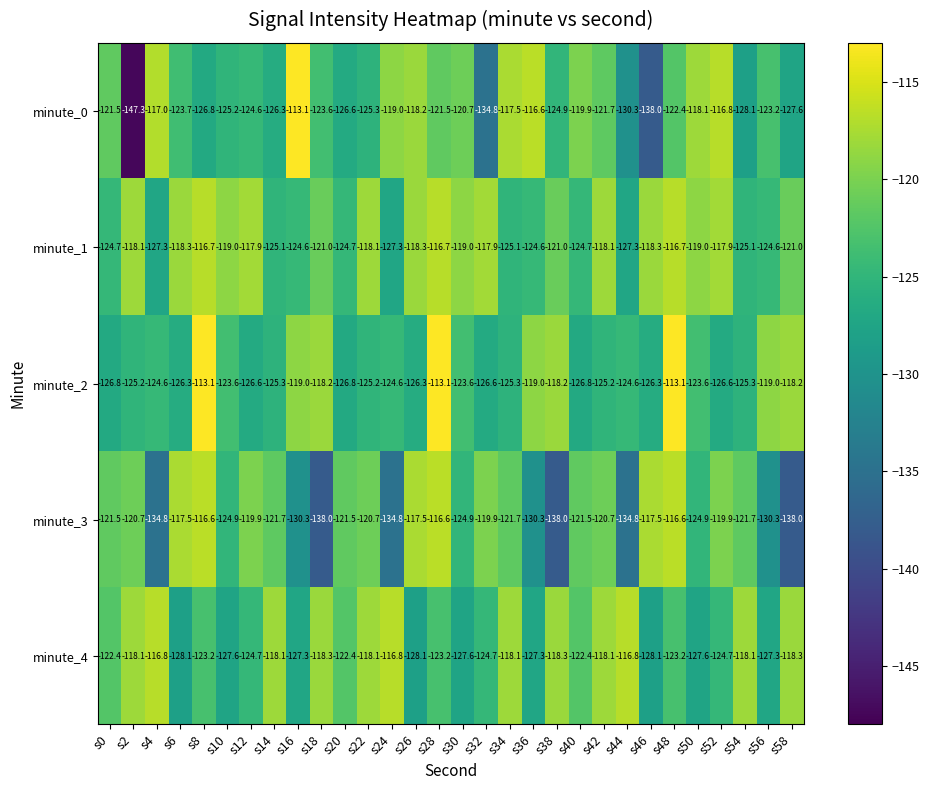

Which label corresponds to the smallest value in the chart?

s2